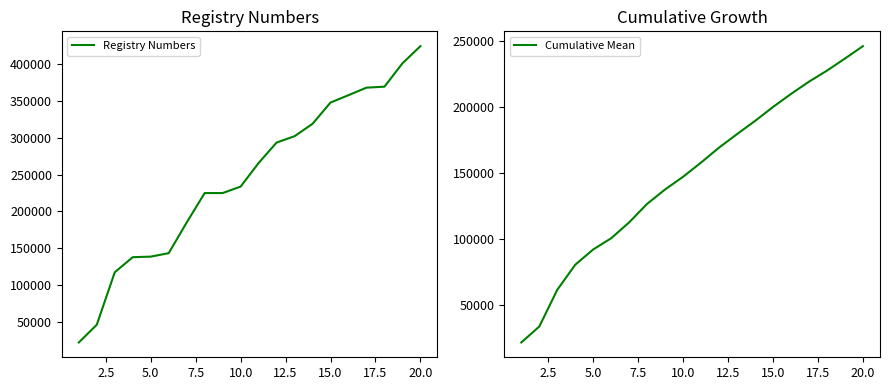

What is the value of the Cumulative Mean point at the 12th from the left?

169322